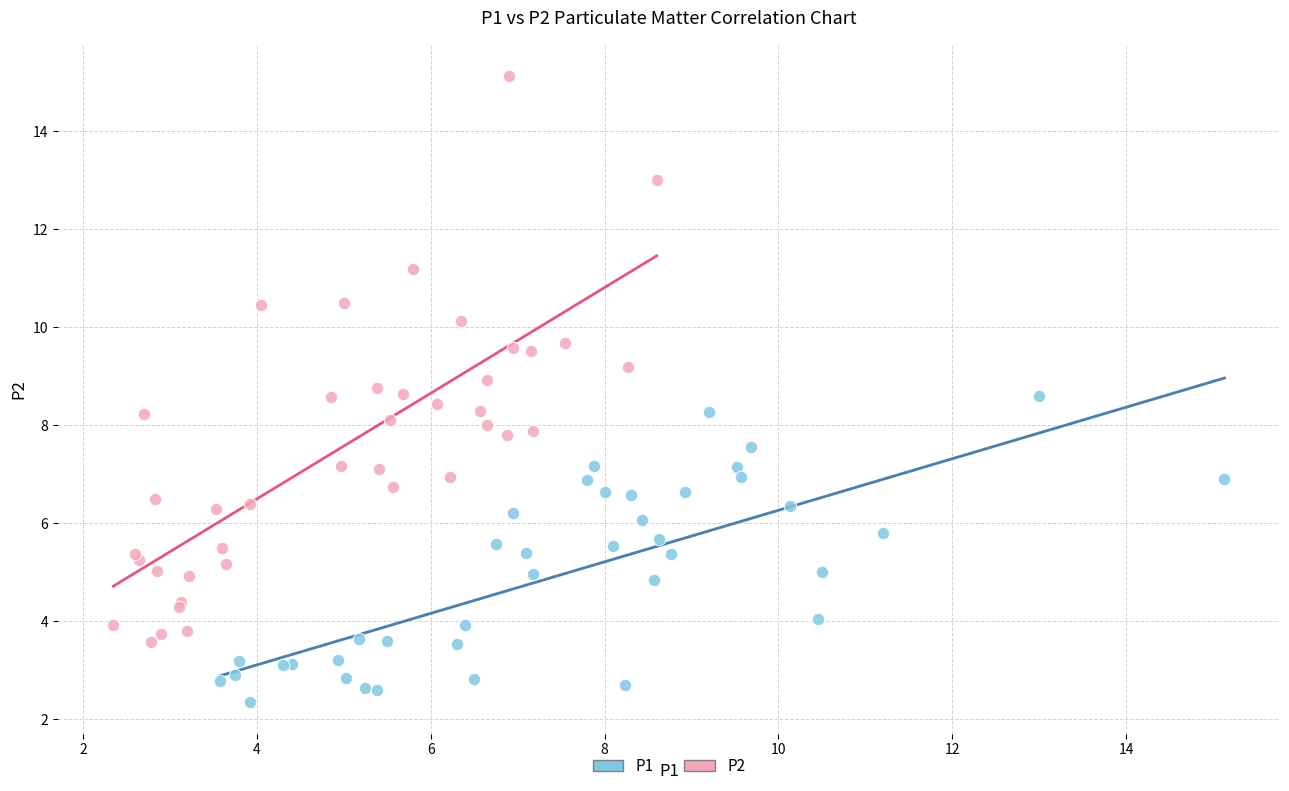

What are all the series names shown in the legend?

P1, P2